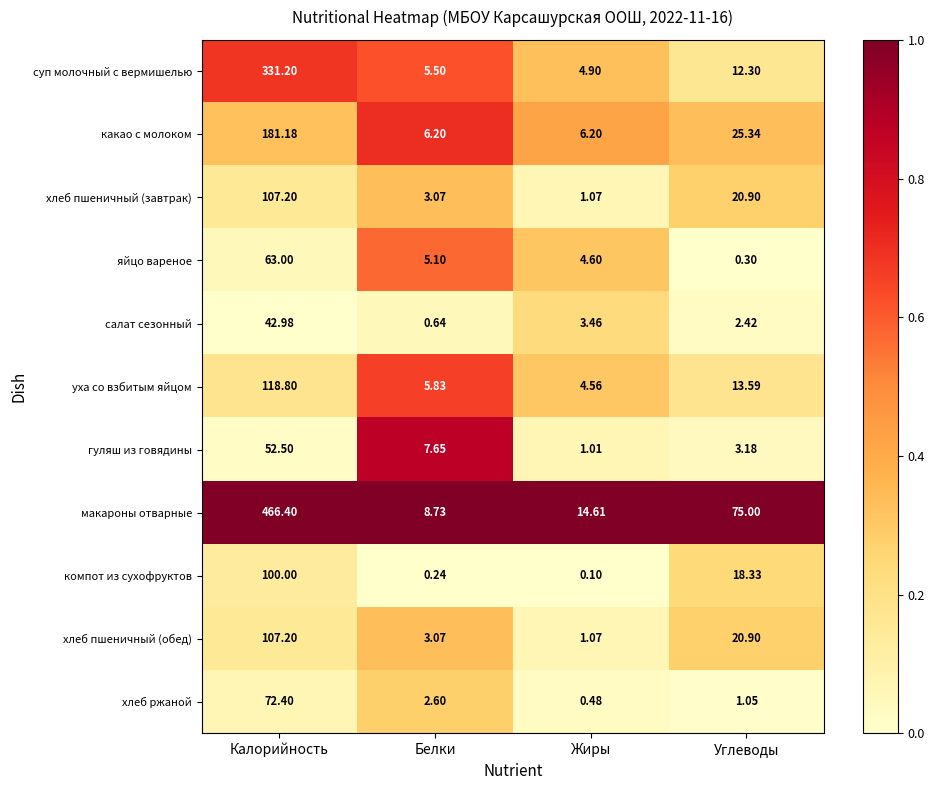

Which series has the widest spread of values?

макароны отварные